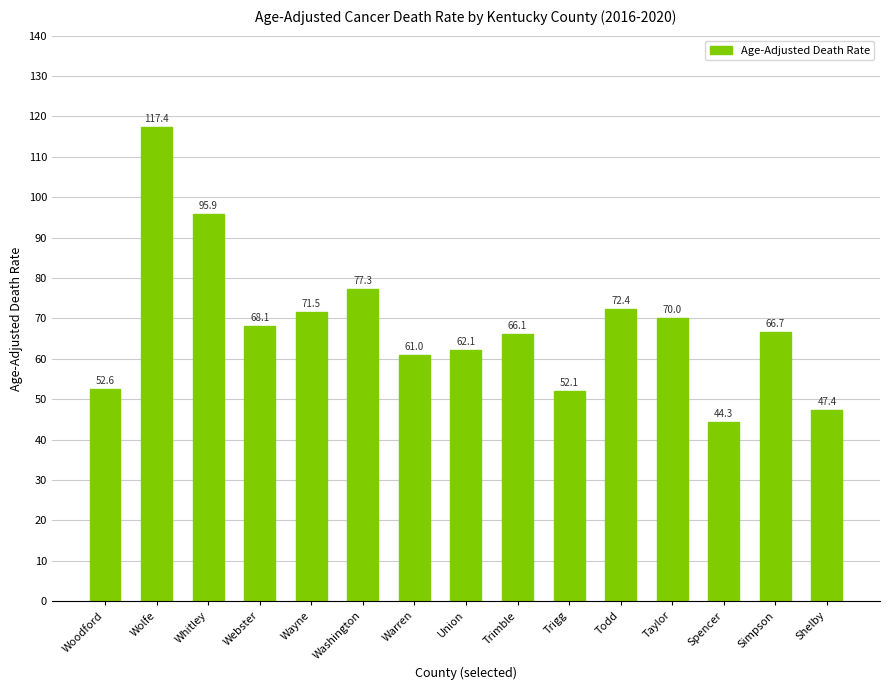

What is the difference between the maximum and second lowest values?

70.0